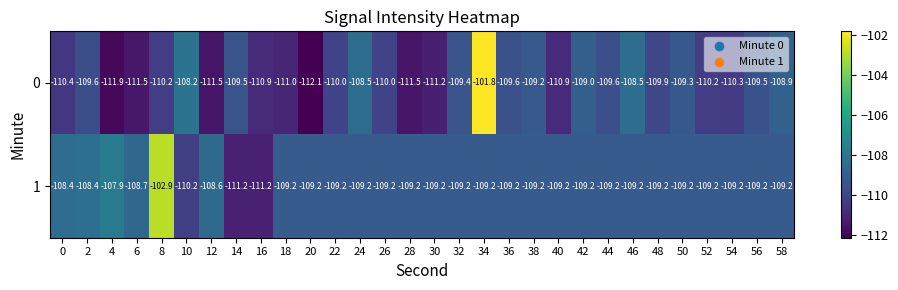

True or false: 0 has a value of -109.0 at 42.

True